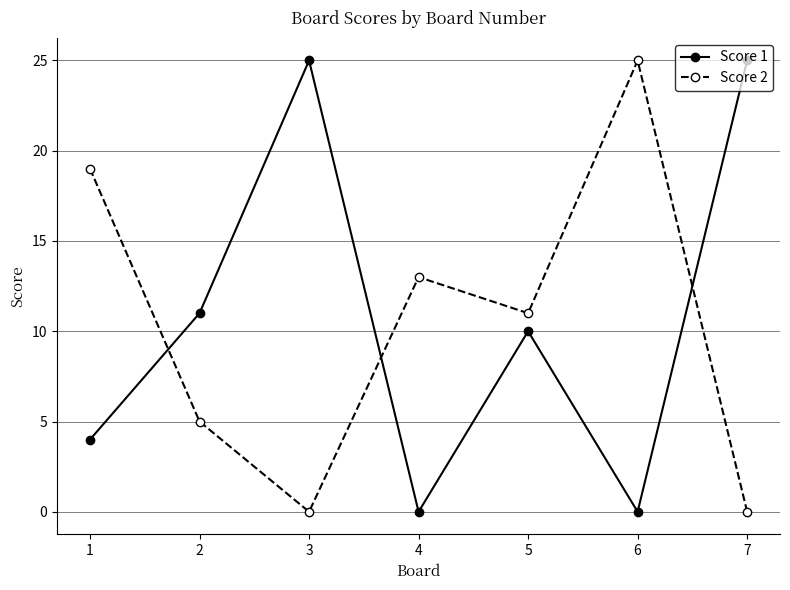

Is it true that Score 2 equals 0 at 3?

True